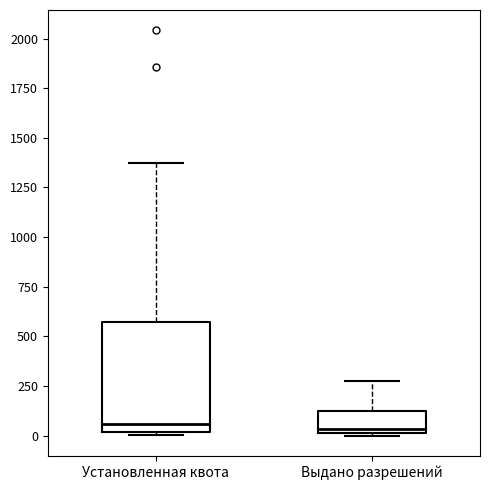

Where does the median line of the box for Выдано разрешений sit on the y-axis? The values are not printed on the chart, so give them approximately, as read against the axis.

50